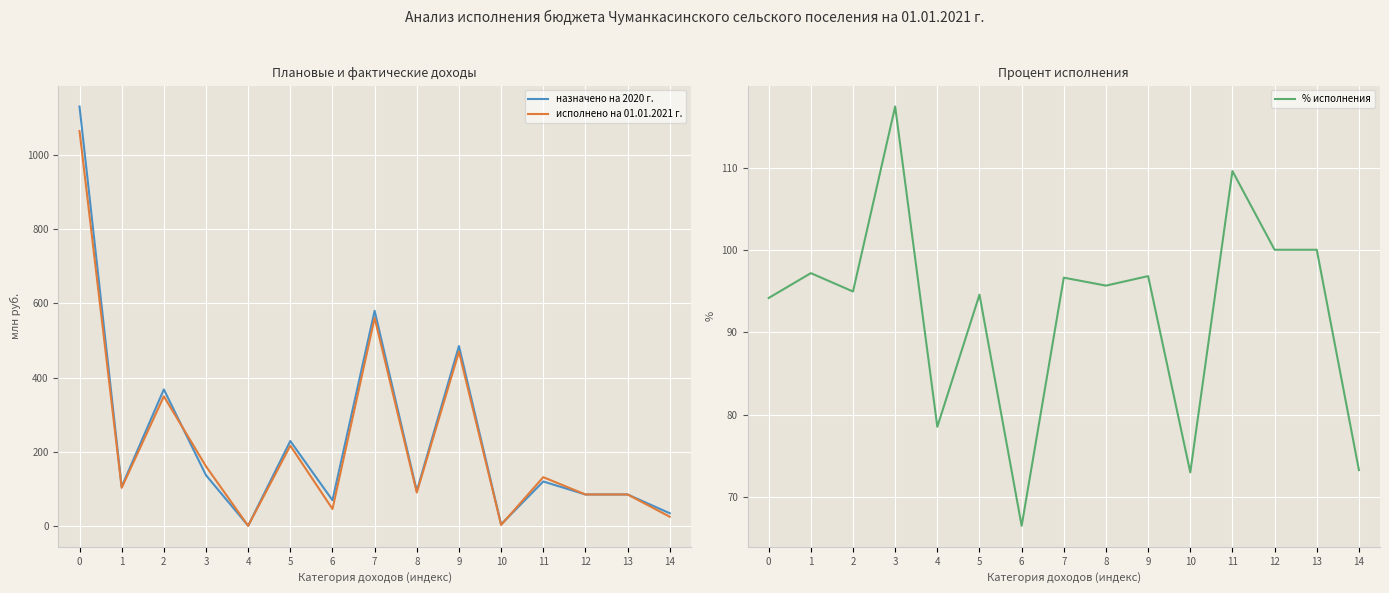

Reading left to right, transcribe all the data shown in this chart.

назначено на 2020 г.: 1130.5	106.5	368.5	137.4	1.5	229.6	70.0	580.5	95.0	485.5	5.0	120.6	85.6	85.6	35.0
исполнено на 01.01.2021 г.: 1064.7	103.5	349.9	161.4	1.2	217.1	46.6	561.0	90.9	470.1	3.6	132.2	85.6	85.6	25.6
% исполнения: 94.2	97.2	95.0	117.4	78.5	94.6	66.5	96.6	95.7	96.8	73.0	109.6	100.0	100.0	73.3